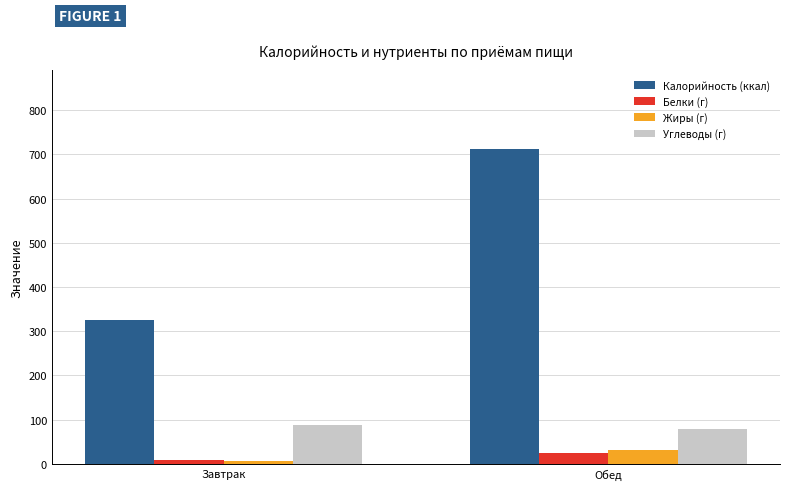

What is the sum of all Жиры (г) values?

39.0